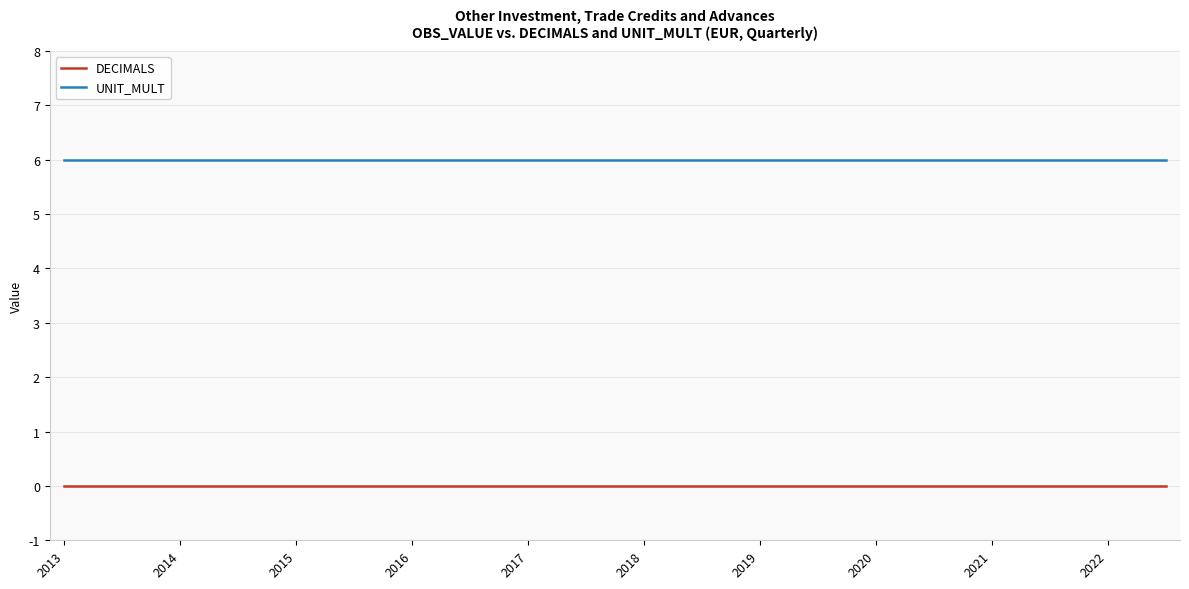

True or false: DECIMALS and UNIT_MULT intersect in this chart.

False